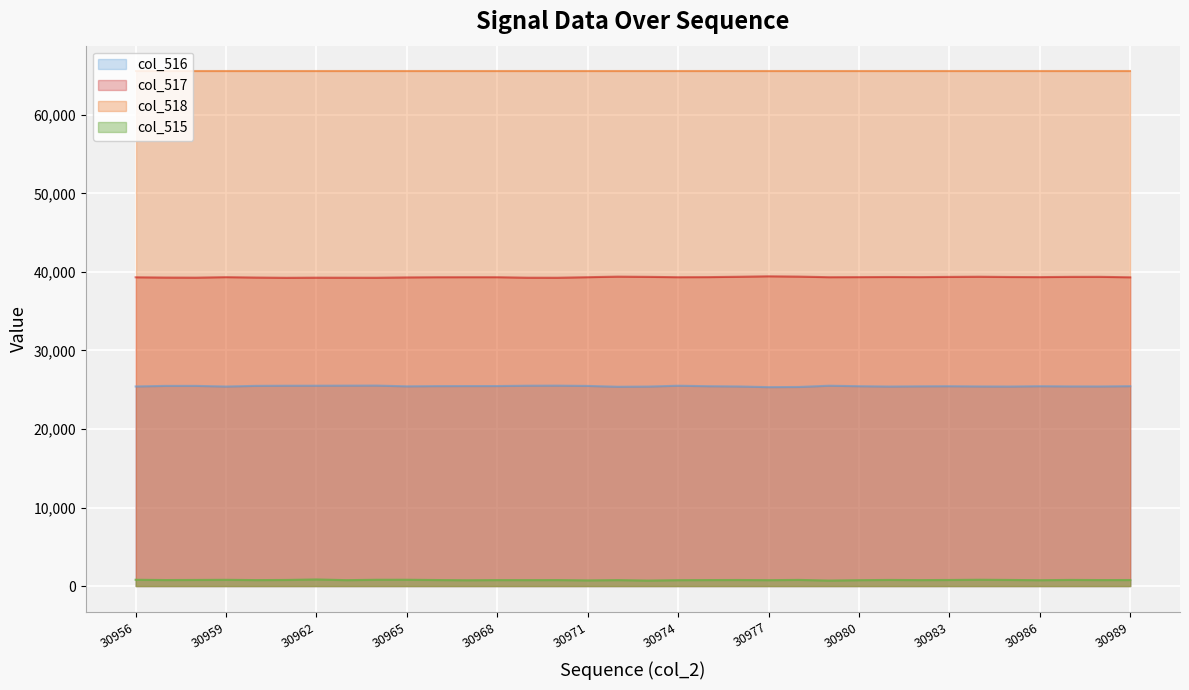

What value does the col_517 series have at 30974, to the nearest 5?

39330